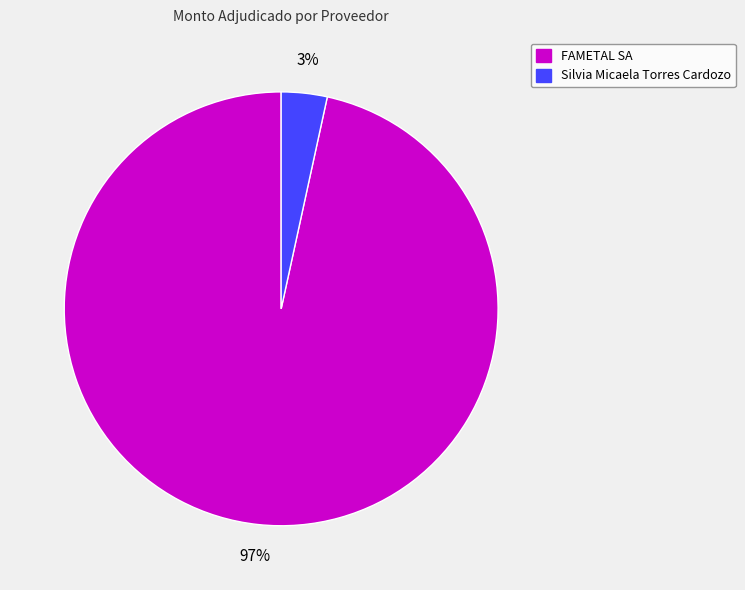

To the nearest percent, what percentage of the pie is FAMETAL SA?

97%